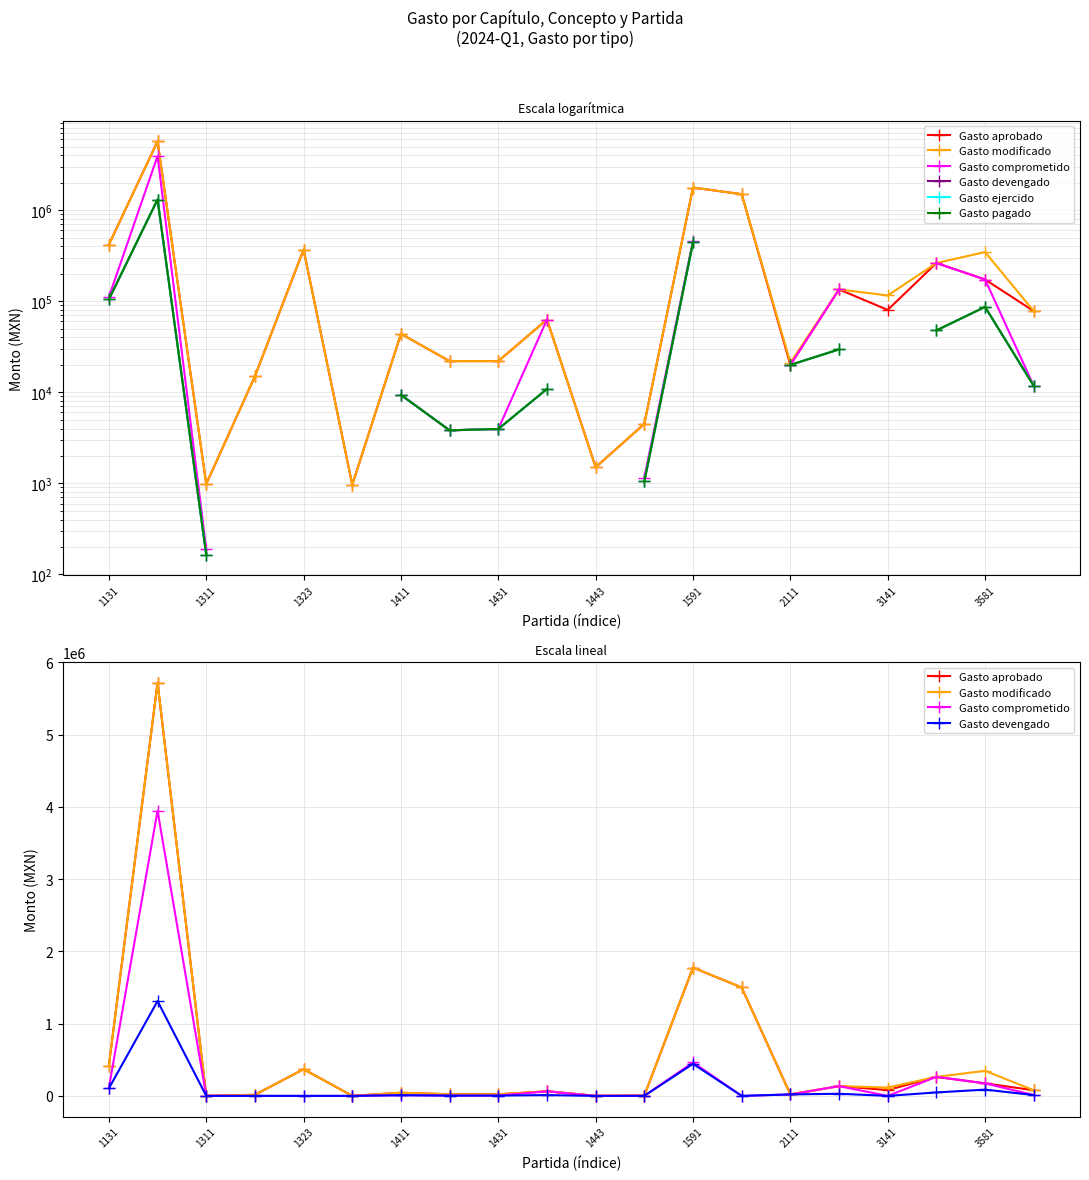

What are all the series names shown in the legend?

Gasto aprobado, Gasto modificado, Gasto comprometido, Gasto devengado, Gasto ejercido, Gasto pagado